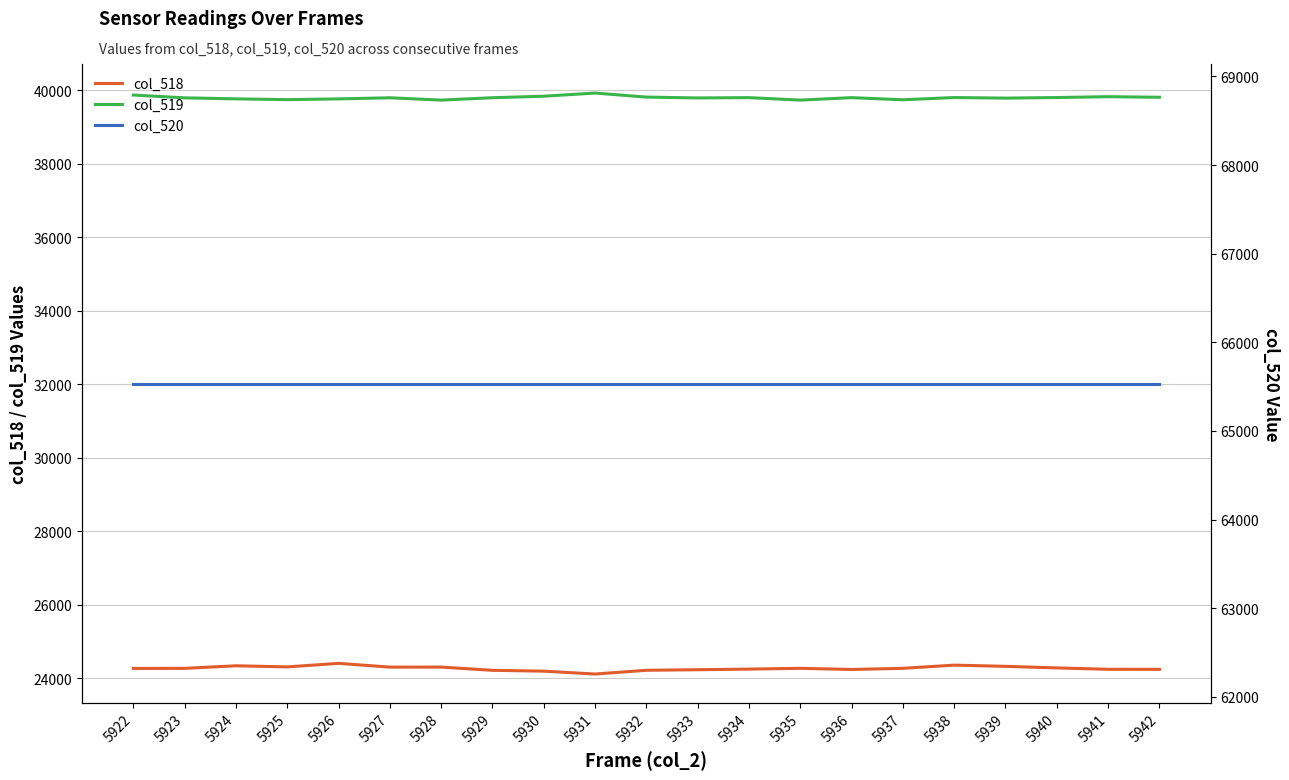

True or false: col_520 has a value of 98112 at 5933.

False